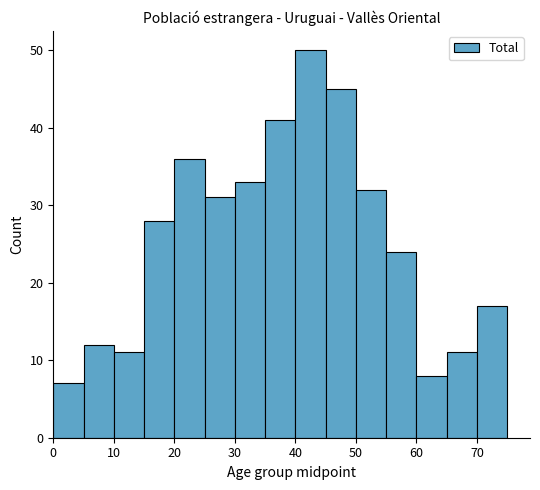

Reading left to right, list every bar in this chart as the range it spans on the x-axis followed by its height. The values are not printed on the chart, so give them approximately, as read against the axis.

0 to 5: 7
5 to 10: 12
10 to 15: 11
15 to 20: 28
20 to 25: 36
25 to 30: 31
30 to 35: 33
35 to 40: 41
40 to 45: 50
45 to 50: 45
50 to 55: 32
55 to 60: 24
60 to 65: 8
65 to 70: 11
70 to 75: 17